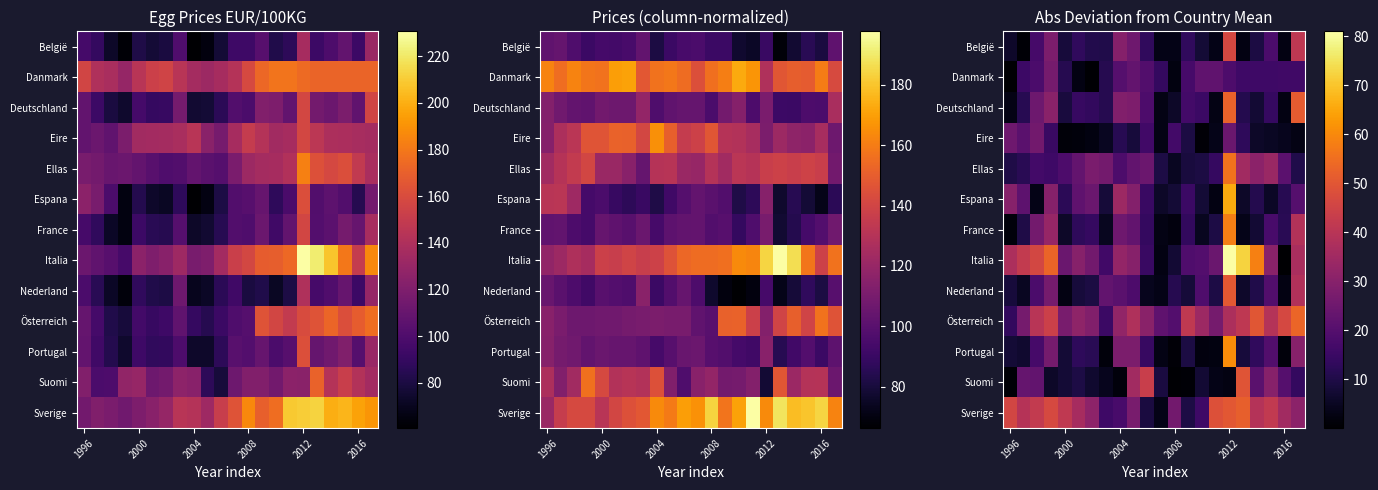

What is the difference between the maximum and minimum values in the France series?

56.1